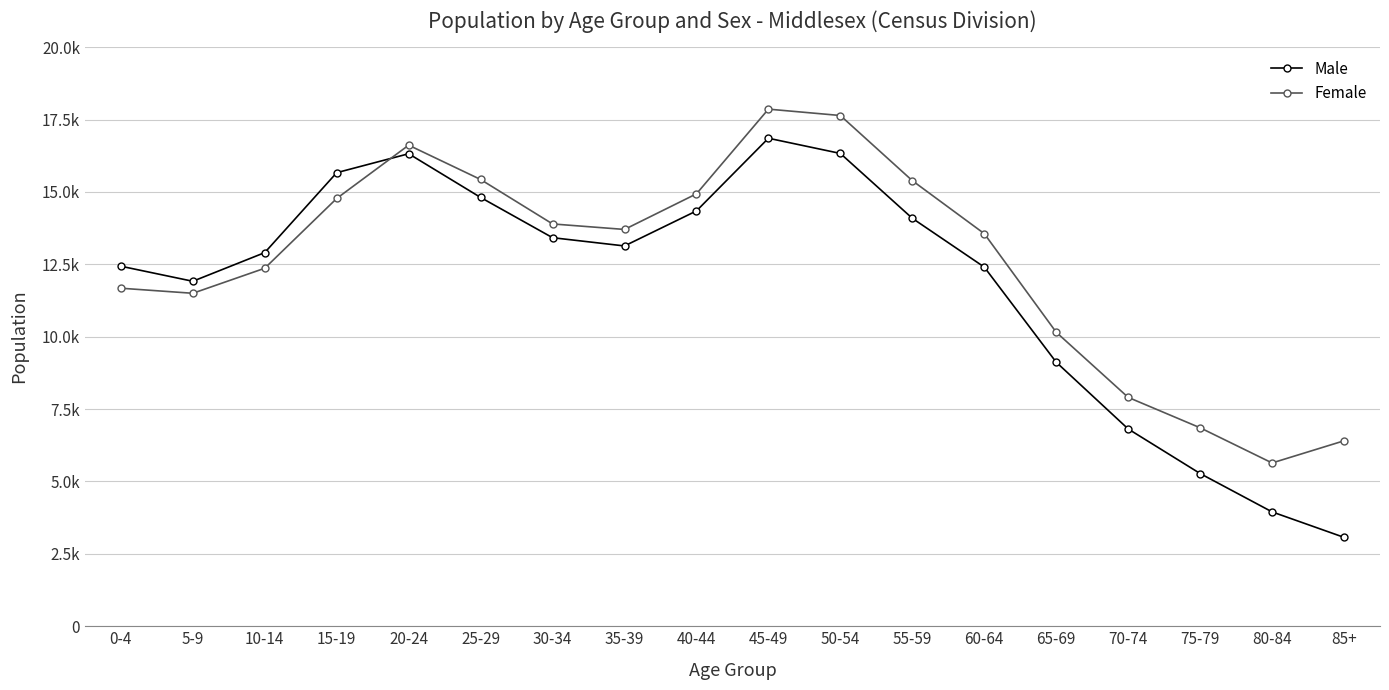

Does the chart have visible grid lines?

Yes